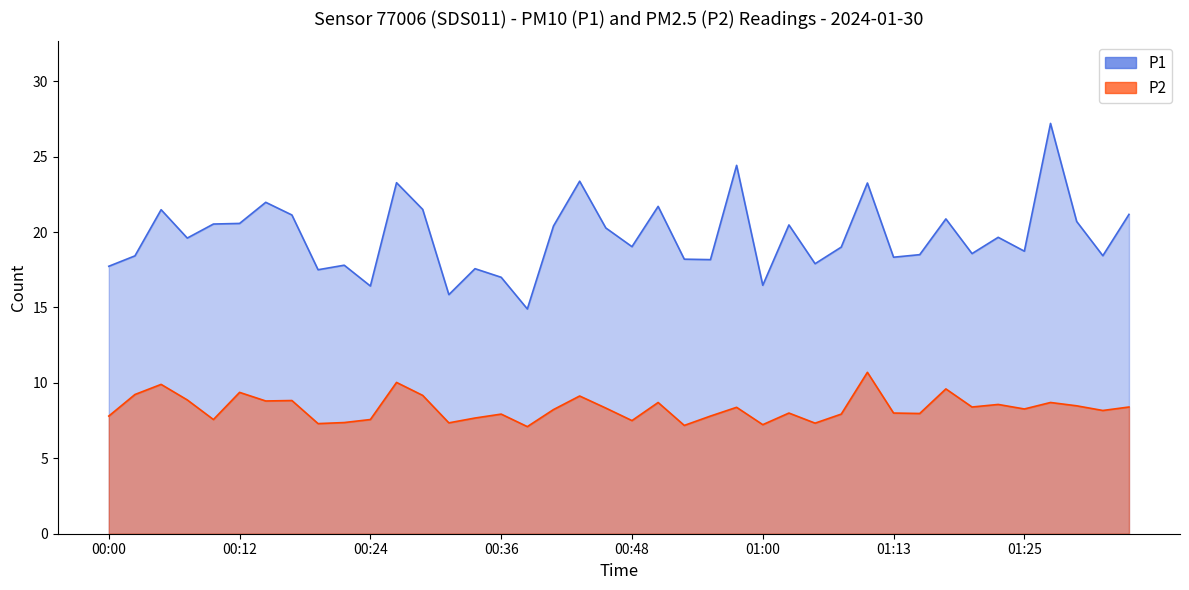

In P1, how many points are lower than both neighbors (excluding endpoints)?

13